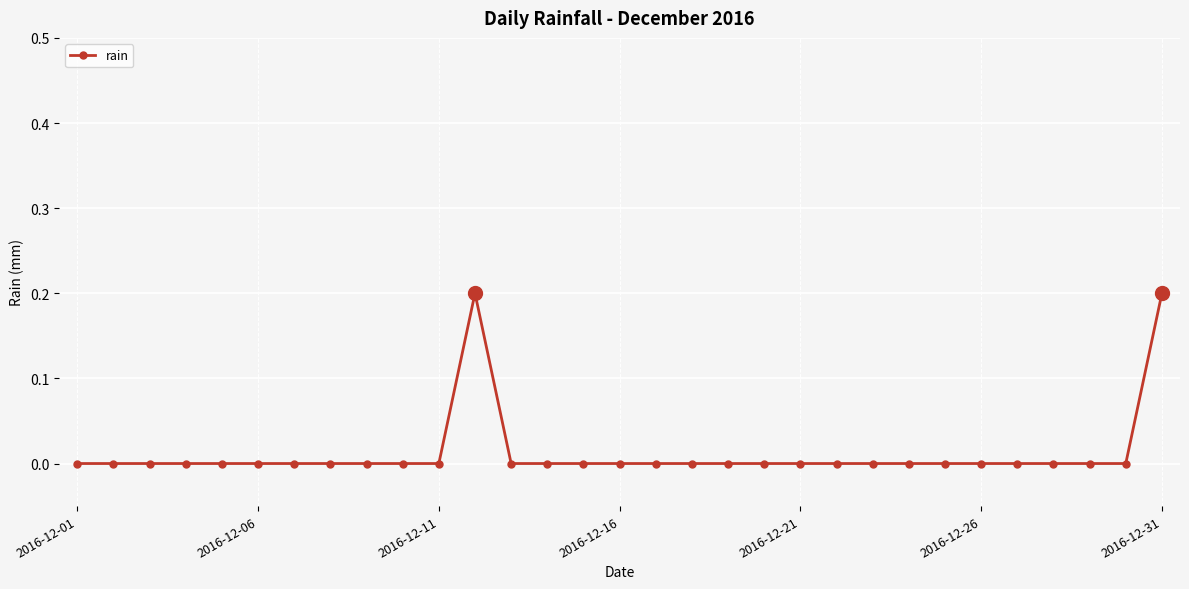

Reading right to left, transcribe all the data shown in this chart.

0.2	0.0	0.0	0.0	0.0	0.0	0.0	0.0	0.0	0.0	0.0	0.0	0.0	0.0	0.0	0.0	0.0	0.0	0.0	0.2	0.0	0.0	0.0	0.0	0.0	0.0	0.0	0.0	0.0	0.0	0.0